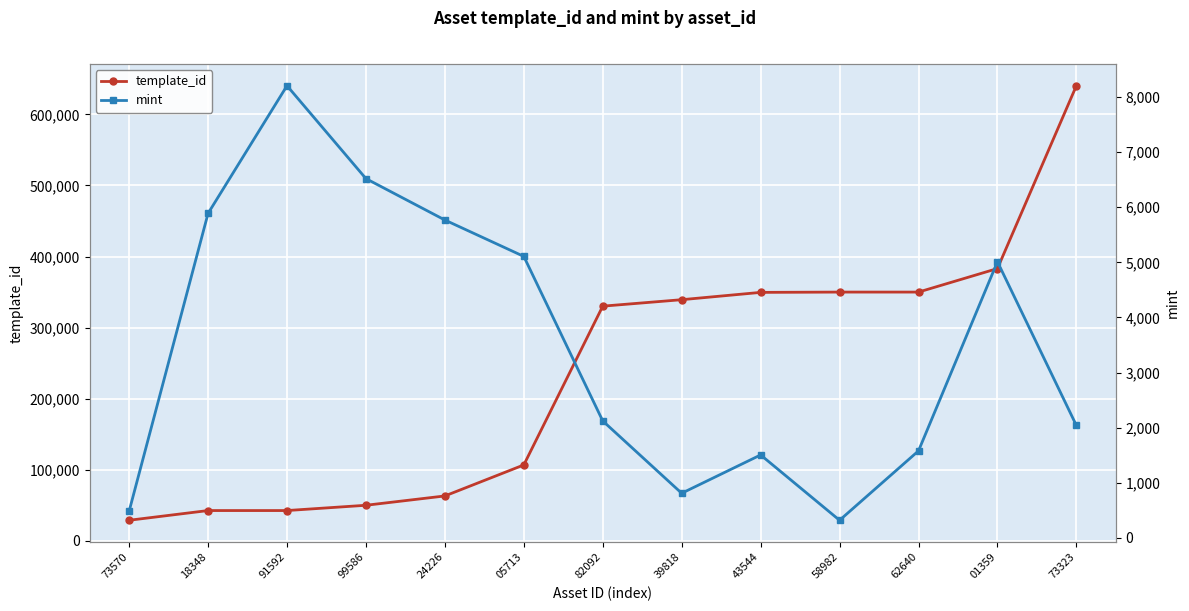

What is the total value across all series at 62640?

351531